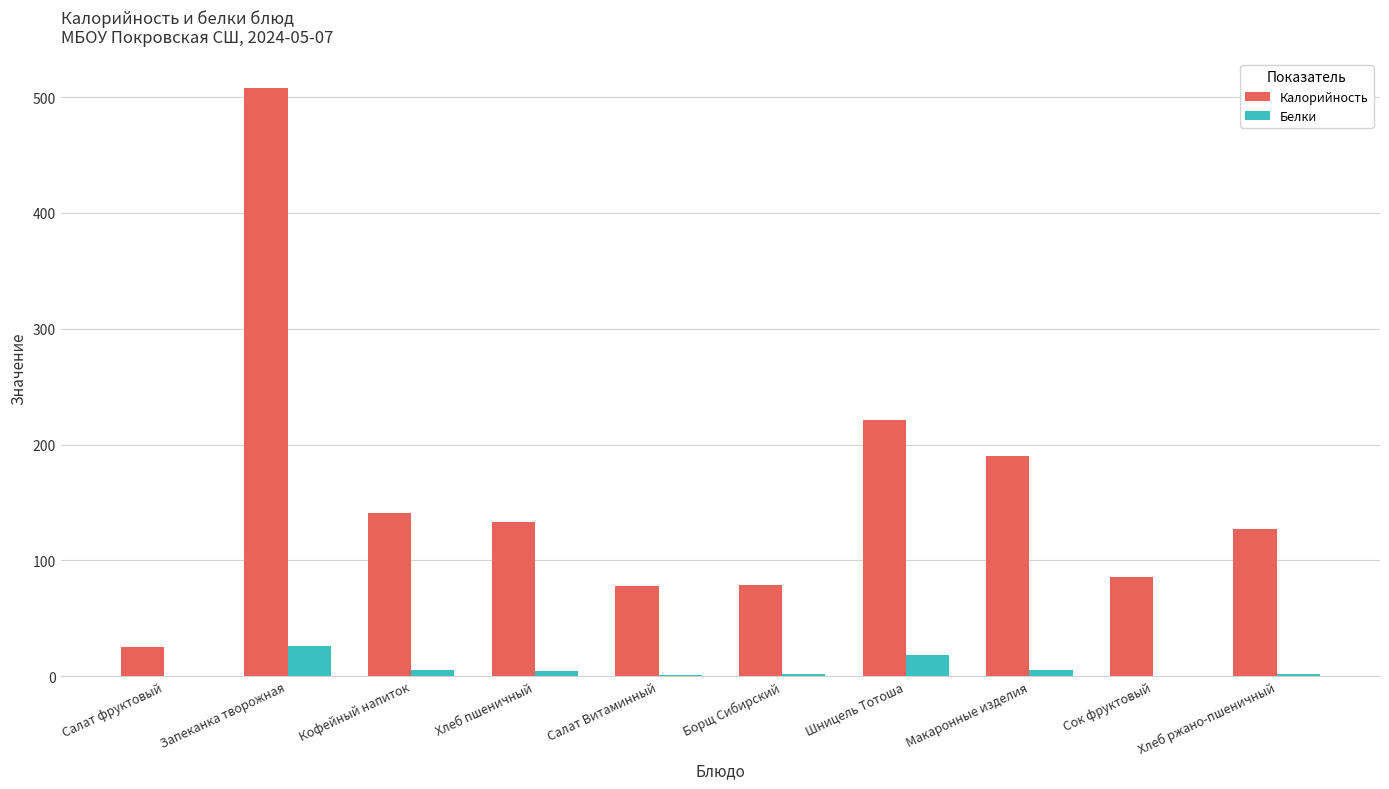

The value of Калорийность at Кофейный напиток is 202.7. True or false?

False